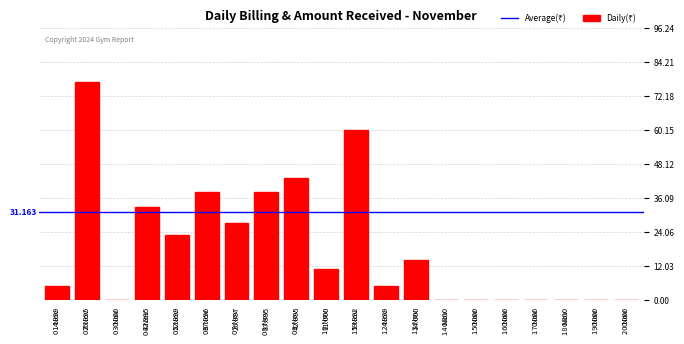

List the labels in order of value, largest first.

02 Nov, 11 Nov, 09 Nov, 06 Nov, 08 Nov, 04 Nov, 07 Nov, 05 Nov, 13 Nov, 10 Nov, 01 Nov, 12 Nov, 03 Nov, 14 Nov, 15 Nov, 16 Nov, 17 Nov, 18 Nov, 19 Nov, 20 Nov